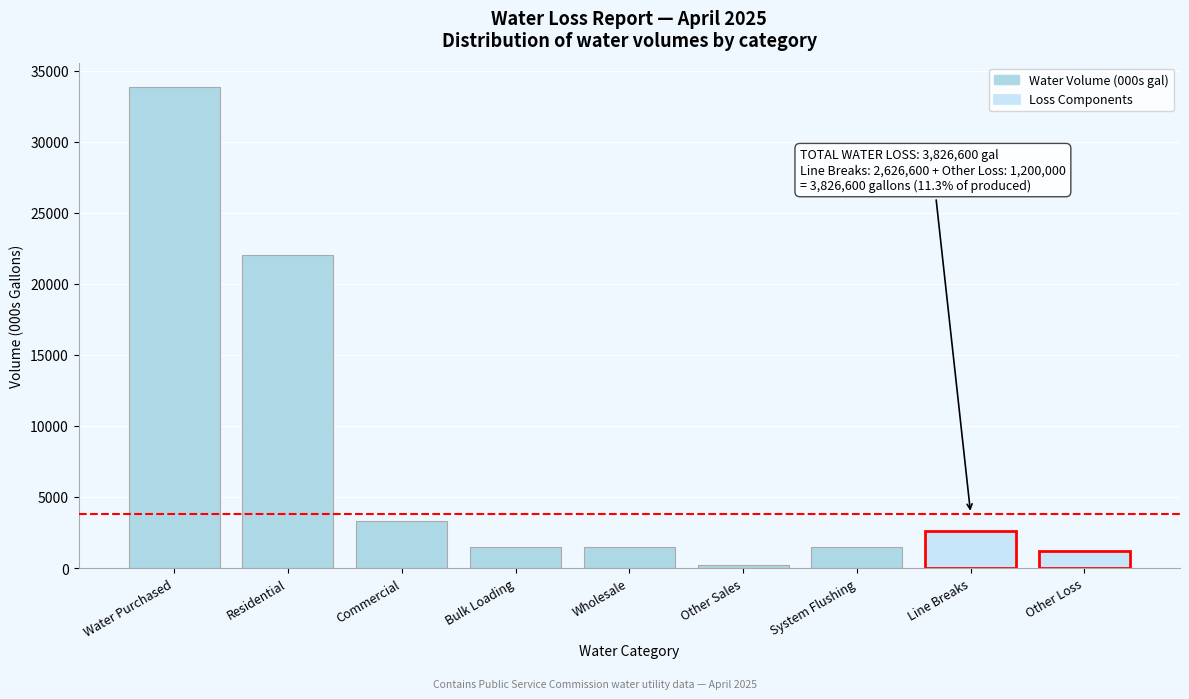

Approximately how many times larger is the value at Line Breaks compared to Other Loss?

2.2